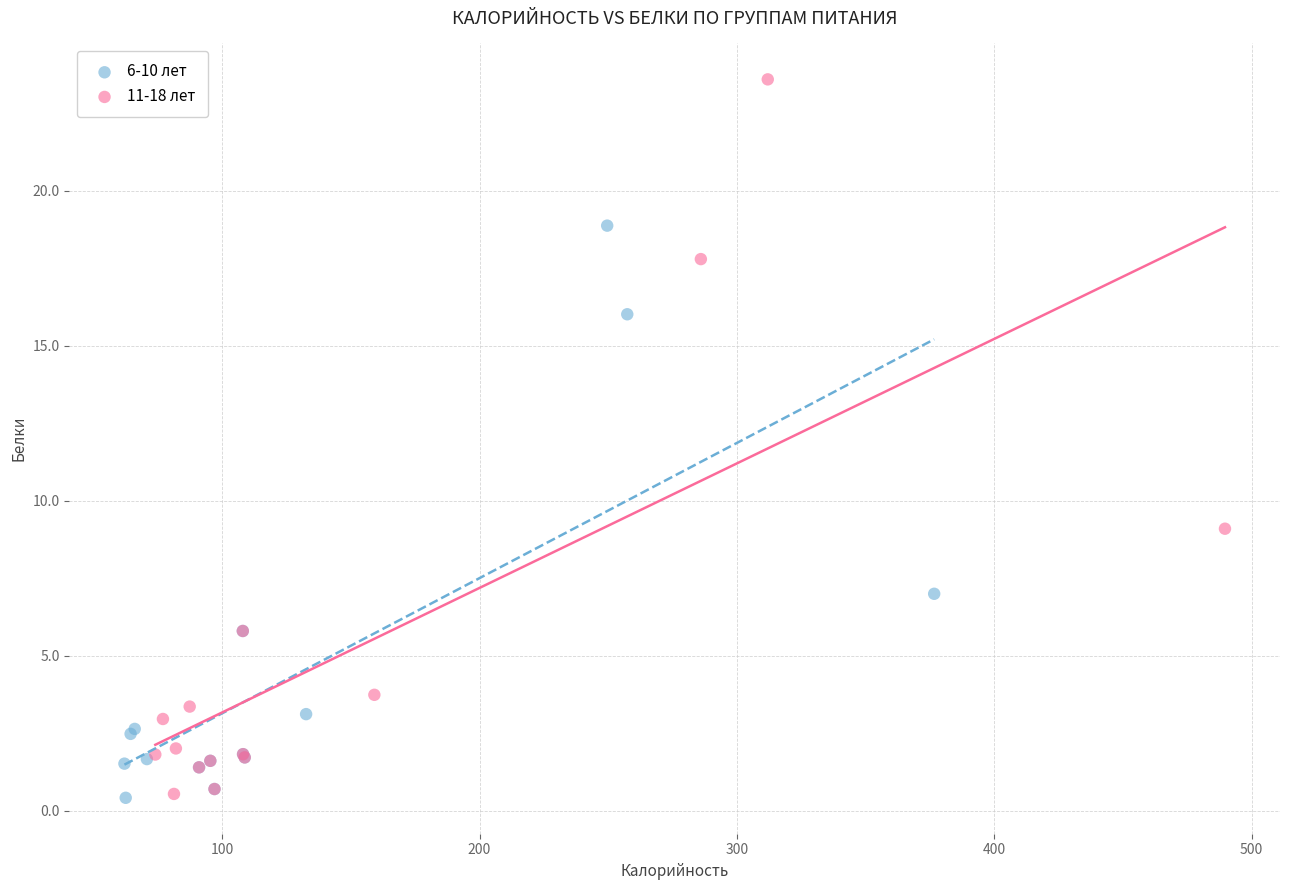

Which series has the widest spread of Y values?

11-18 лет